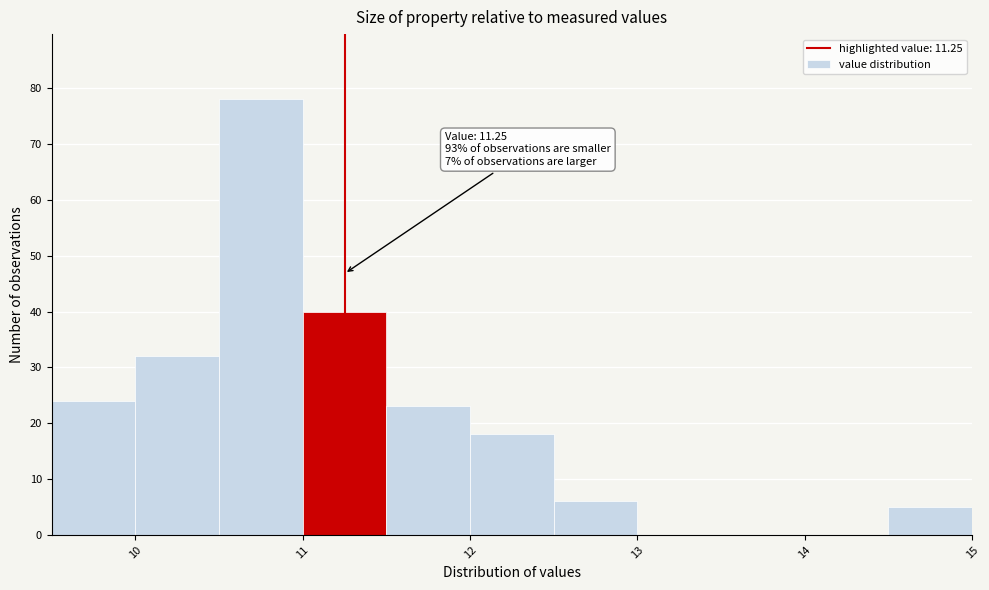

Over which range of the x-axis is the bar tallest?

10.5 to 11.0